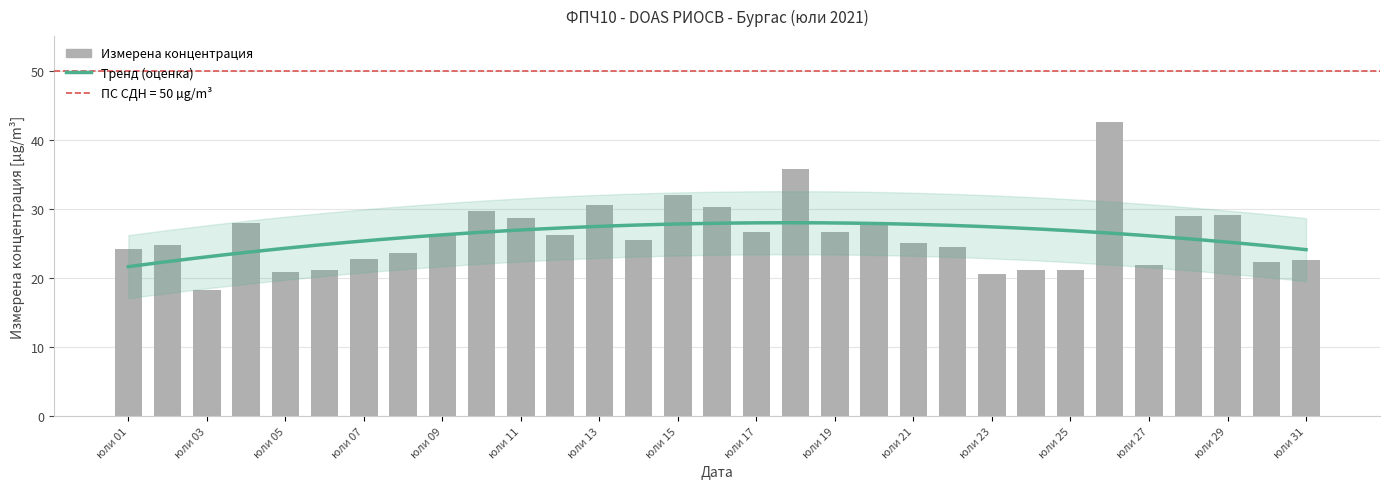

List the labels in order of value, smallest first.

03, 23, 05, 24, 06, 25, 27, 30, 31, 07, 08, 01, 22, 02, 21, 14, 12, 09, 17, 19, 20, 04, 11, 28, 29, 10, 16, 13, 15, 18, 26